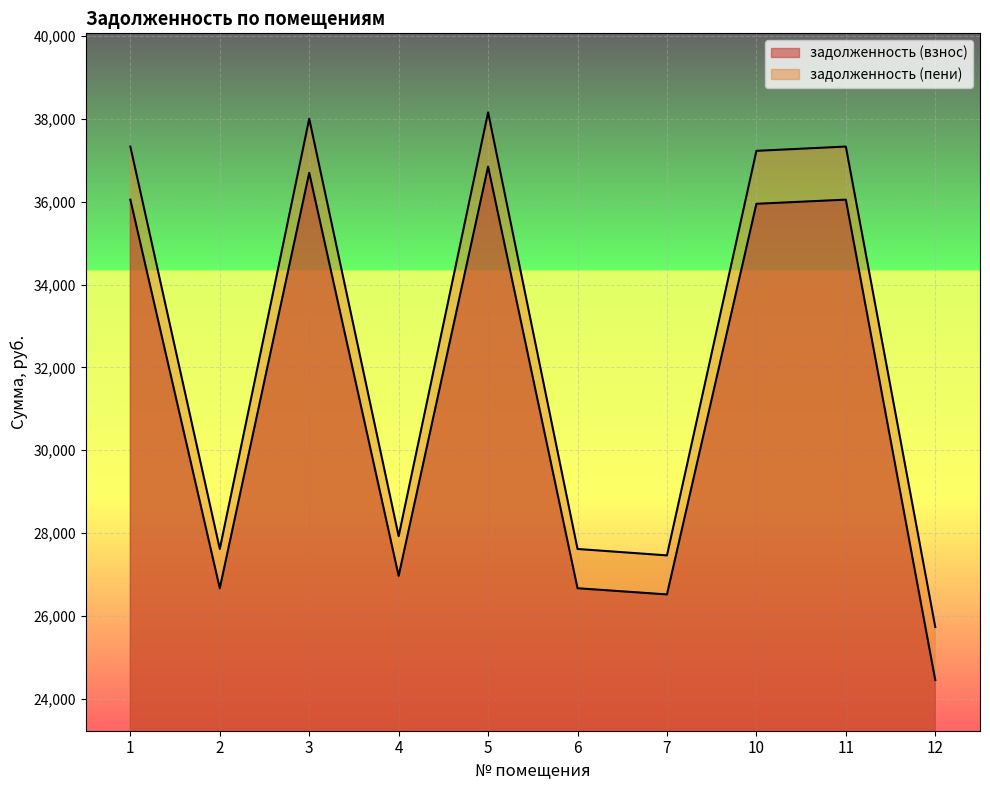

At which label does задолженность (взнос) reach its peak?

5